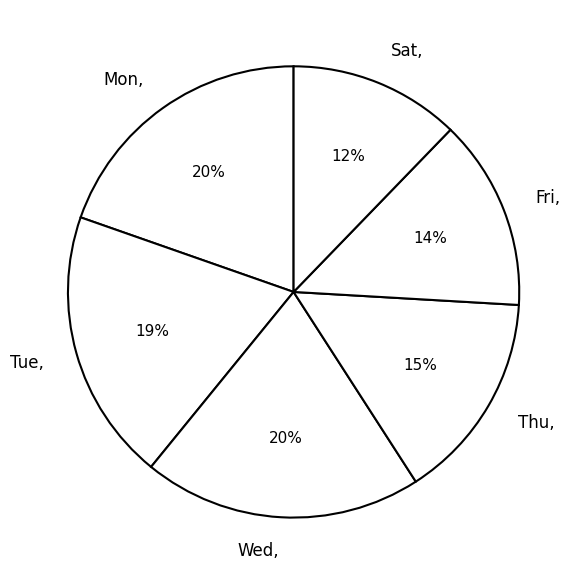

Is it true that Mon is 20% of the pie?

True